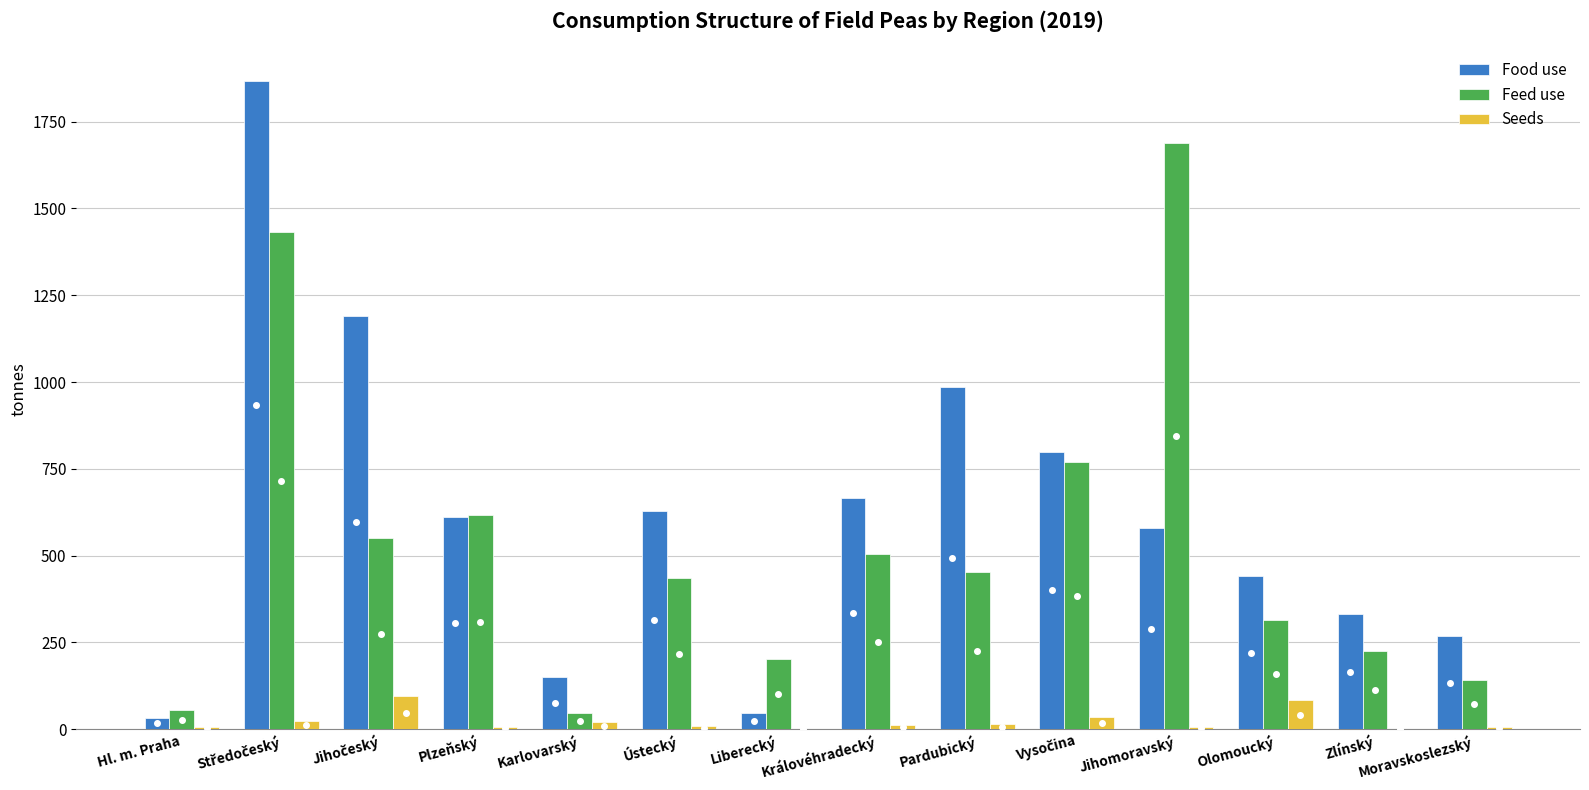

What is the sum of all Feed use values?

7436.6